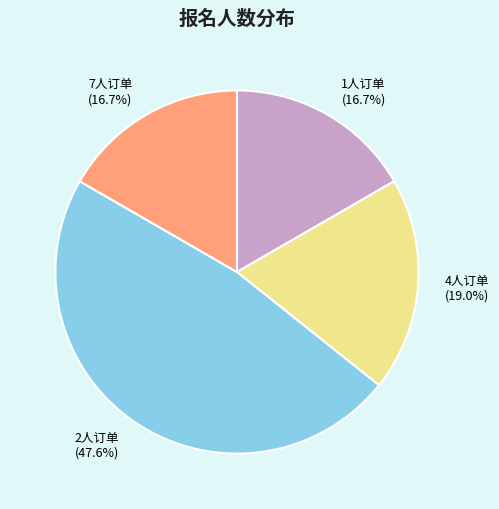

Which has a higher value, 7人订单 or 4人订单?

4人订单